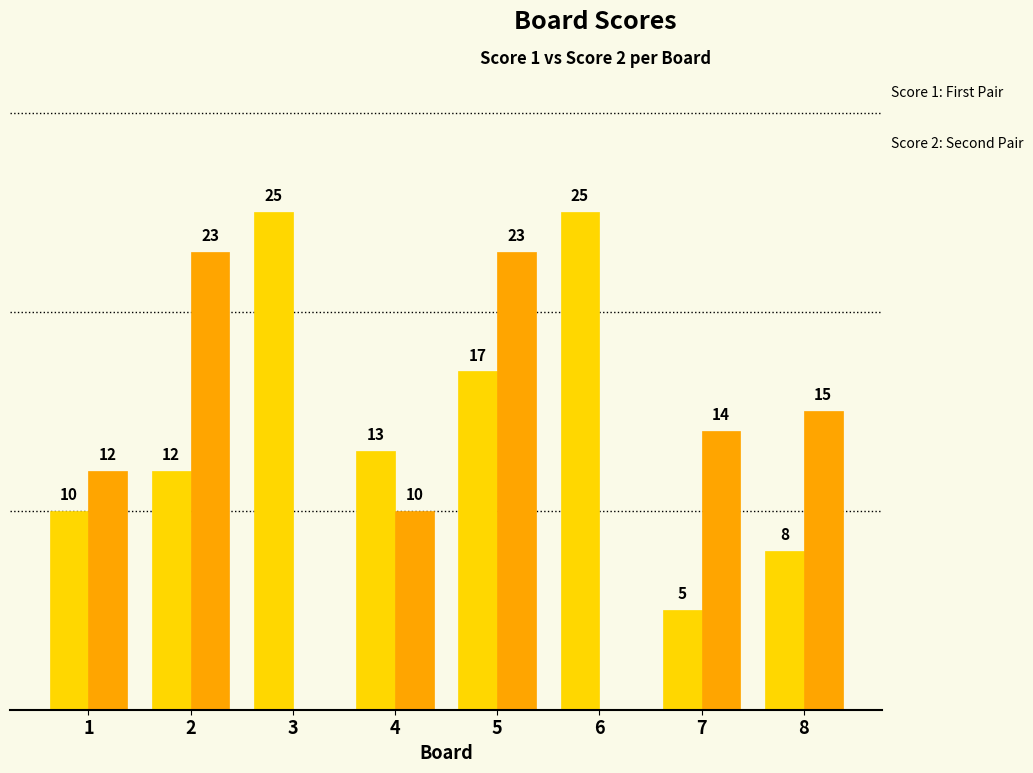

Between 1 and 4, which is larger?

4